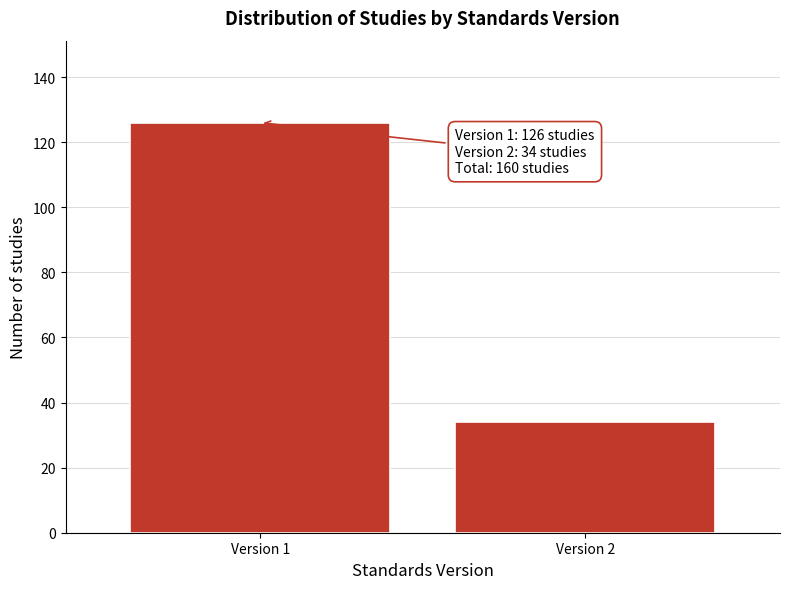

Reading left to right, what are all the values shown in this chart?

126	34